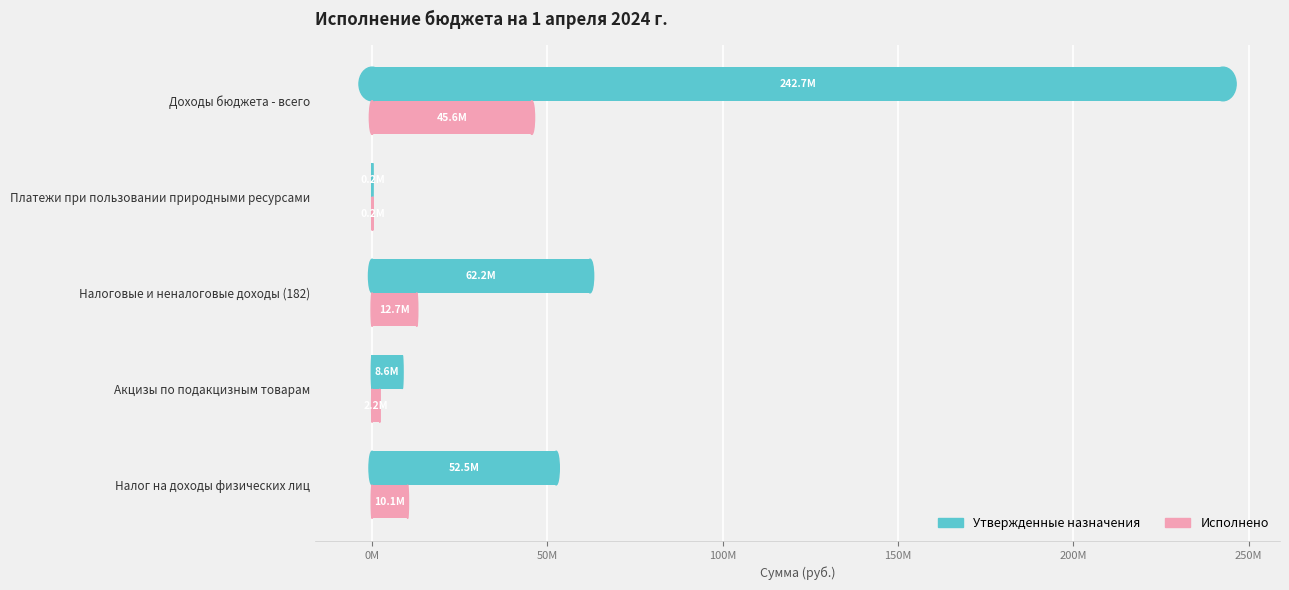

What is the value of the Утвержденные назначения bar at the 3rd from the left?

62156782.0